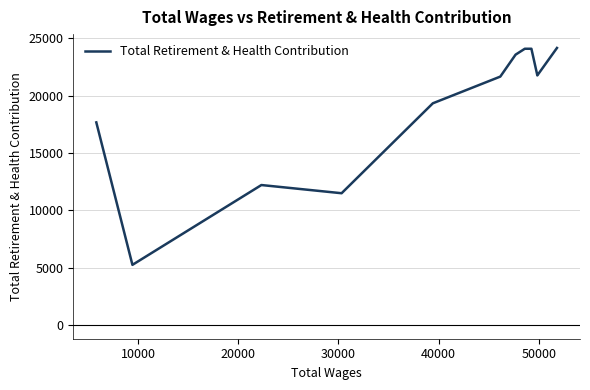

What is the difference between the maximum and second lowest values?

12678